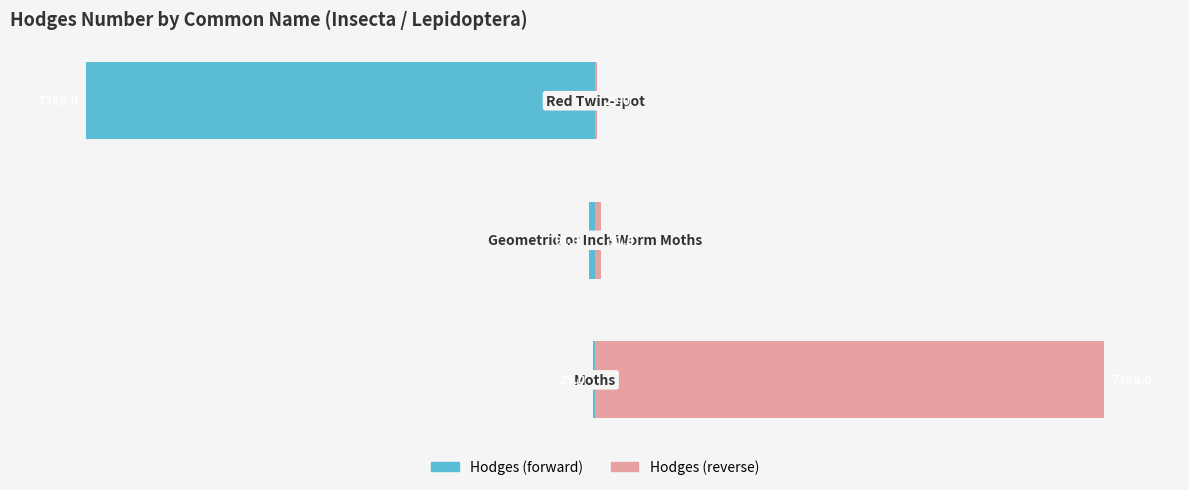

Reading left to right, extract all data points from this chart.

Hodges (forward): -0.4	-1.2	-100.0
Hodges (reverse): 100.0	1.2	0.4